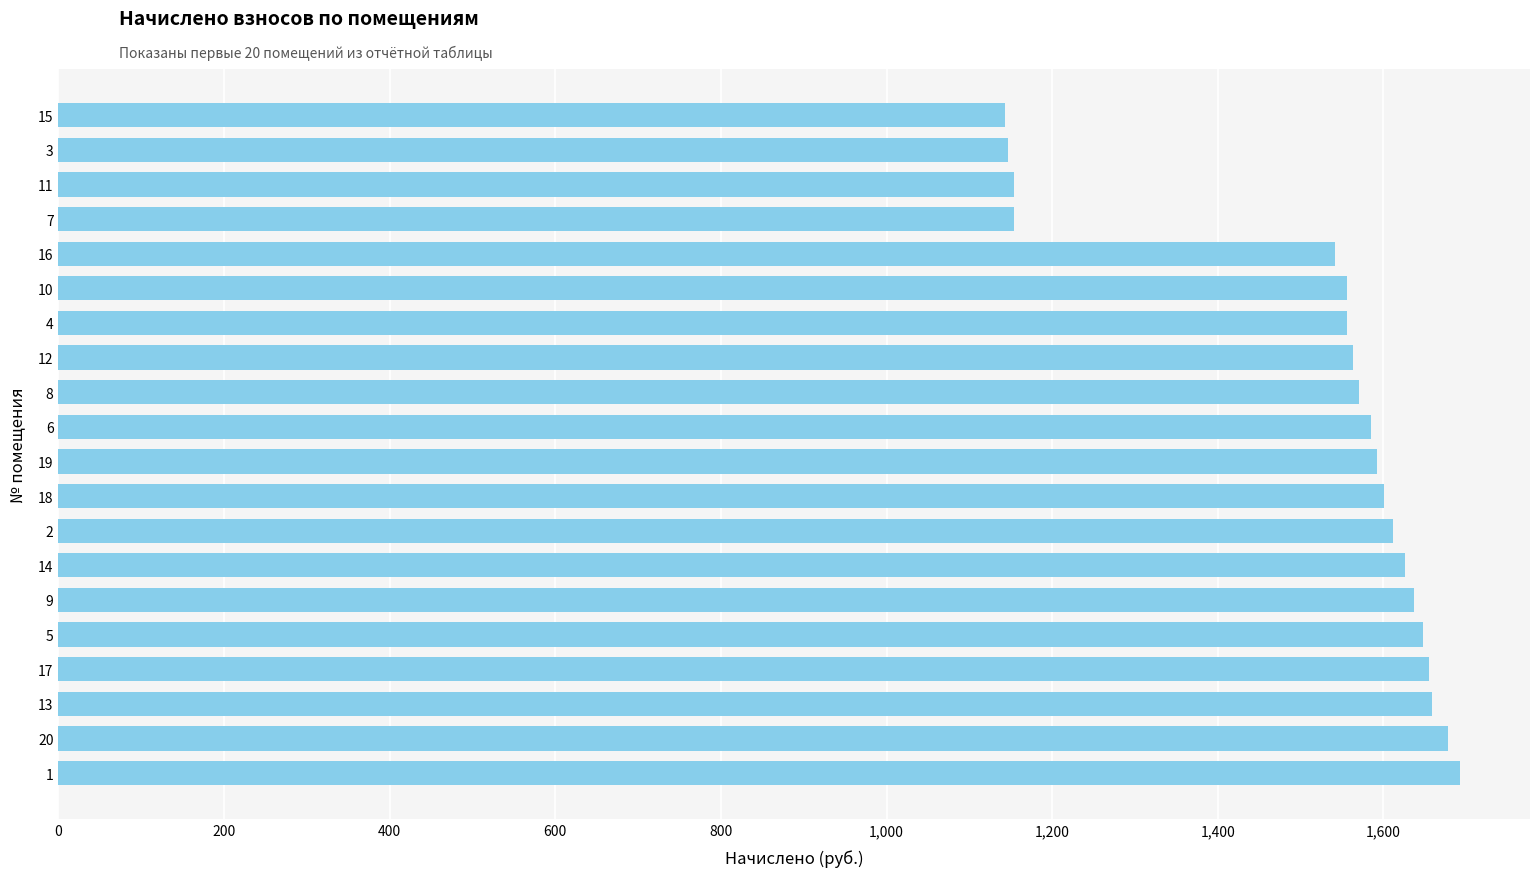

What is the change in value from 1 to 9?

-55.3